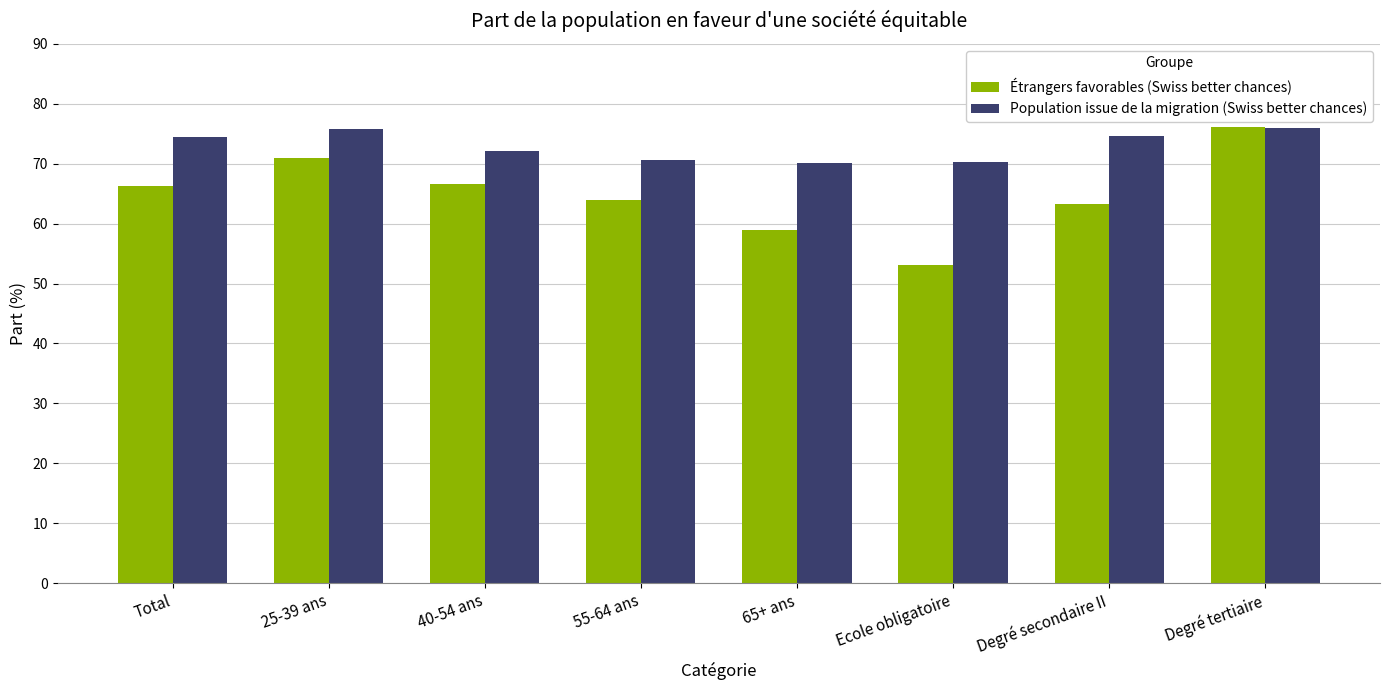

What is the difference between the Population issue de la migration (Swiss better chances) values at 65+ ans and 25-39 ans?

5.6